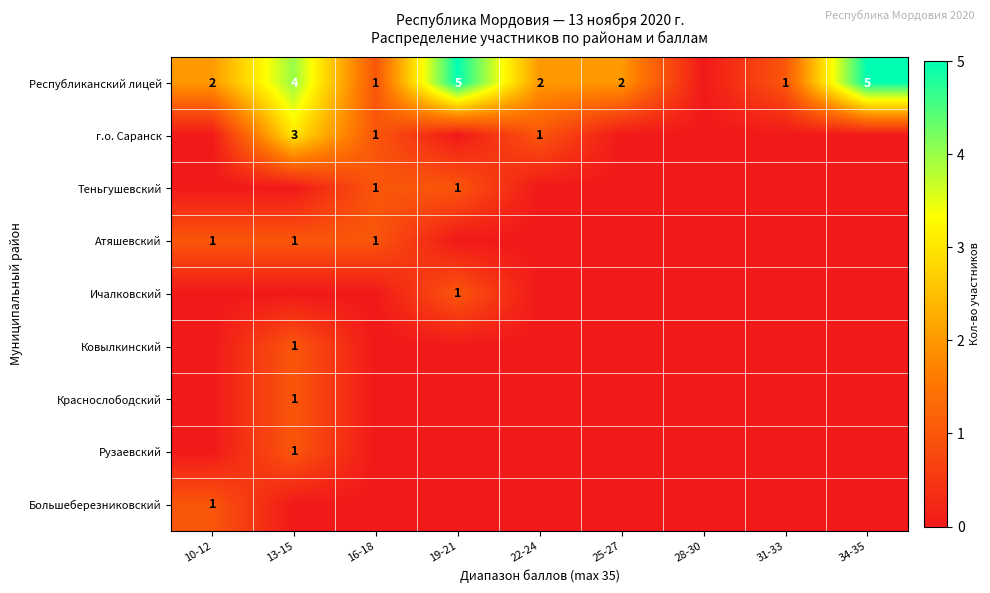

The value of Ичалковский at 19-21 is 0. True or false?

False